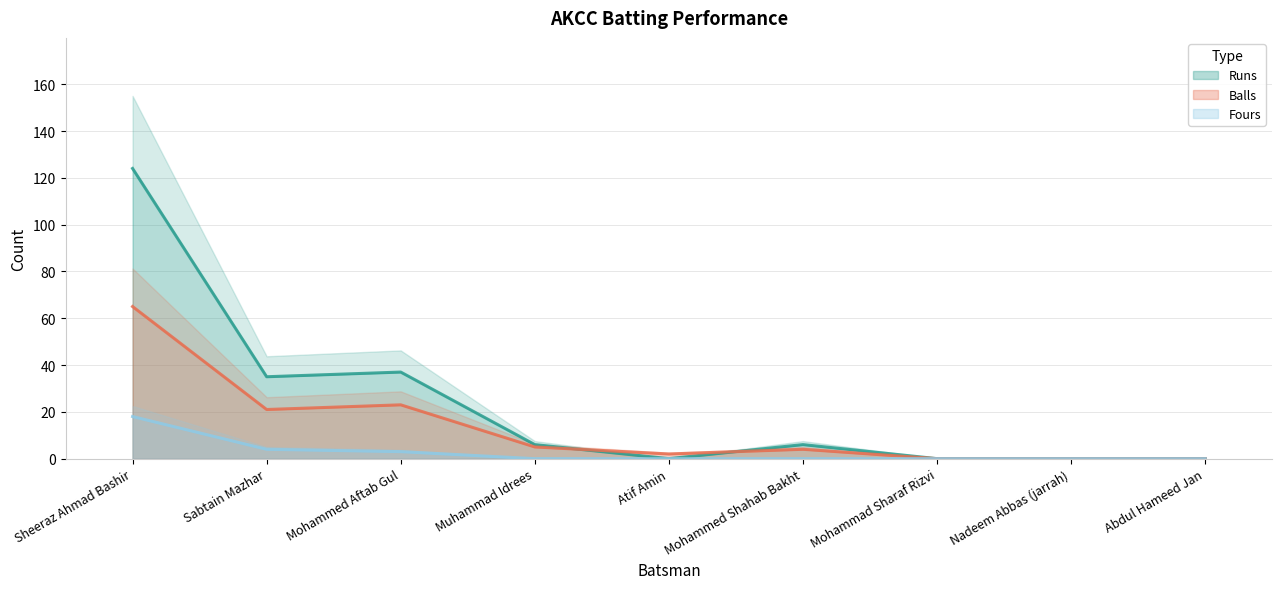

What are all the series names shown in the legend?

Runs, Balls, Fours